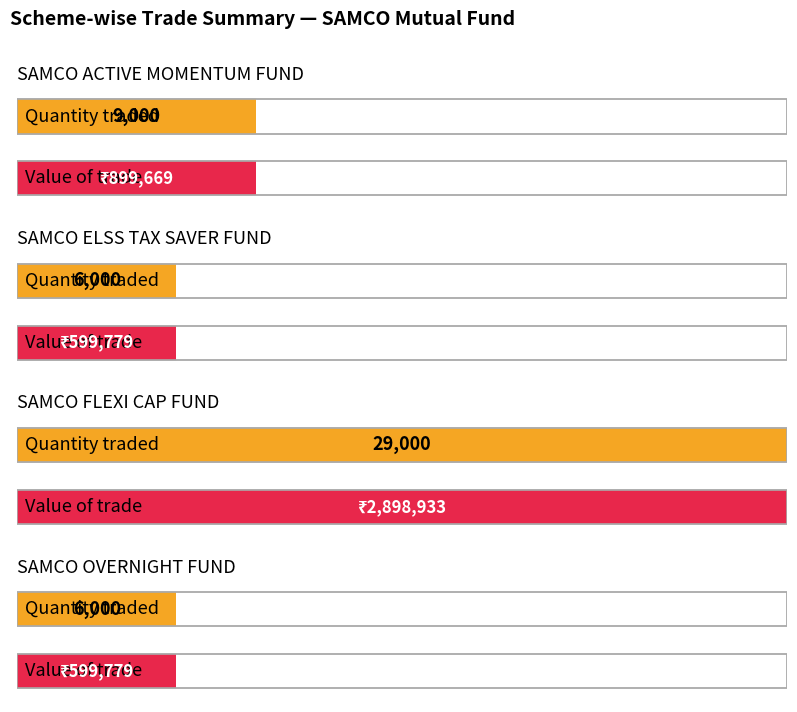

Which has a higher value, SAMCO OVERNIGHT FUND or SAMCO FLEXI CAP FUND?

SAMCO FLEXI CAP FUND